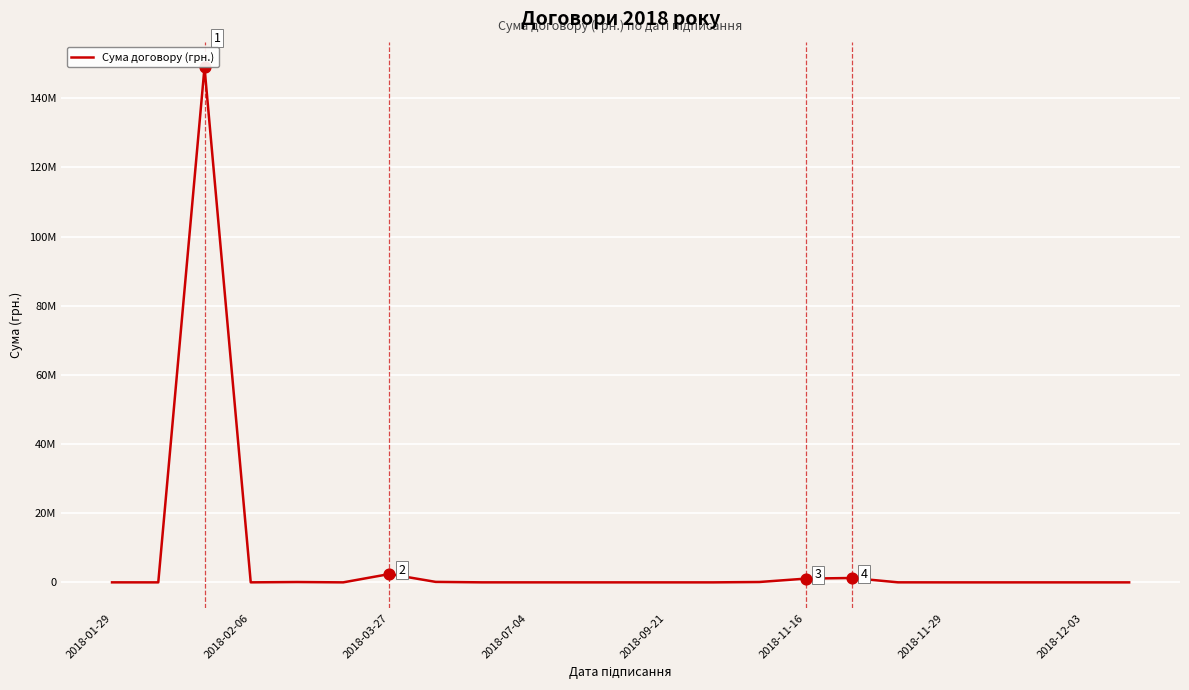

Does the chart have visible grid lines?

Yes